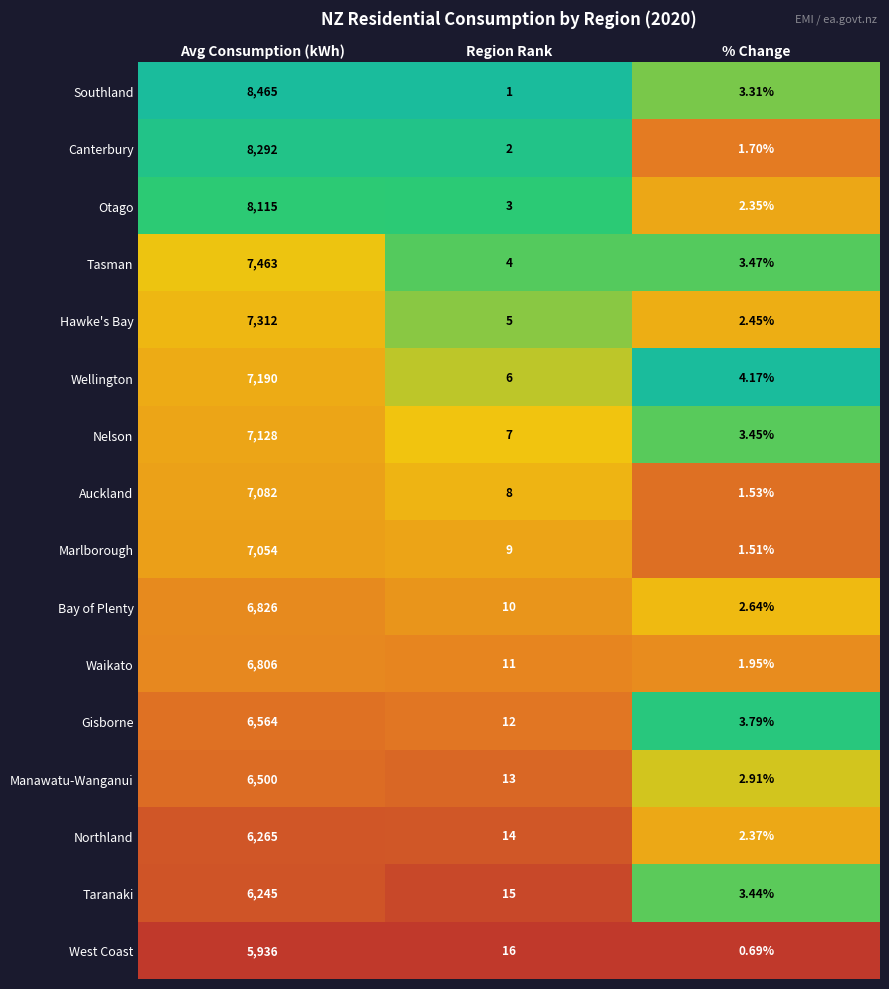

Rank the series by their maximum value, from lowest to highest.

West Coast, Taranaki, Northland, Manawatu-Wanganui, Gisborne, Waikato, Bay of Plenty, Marlborough, Auckland, Nelson, Wellington, Hawke's Bay, Tasman, Otago, Canterbury, Southland